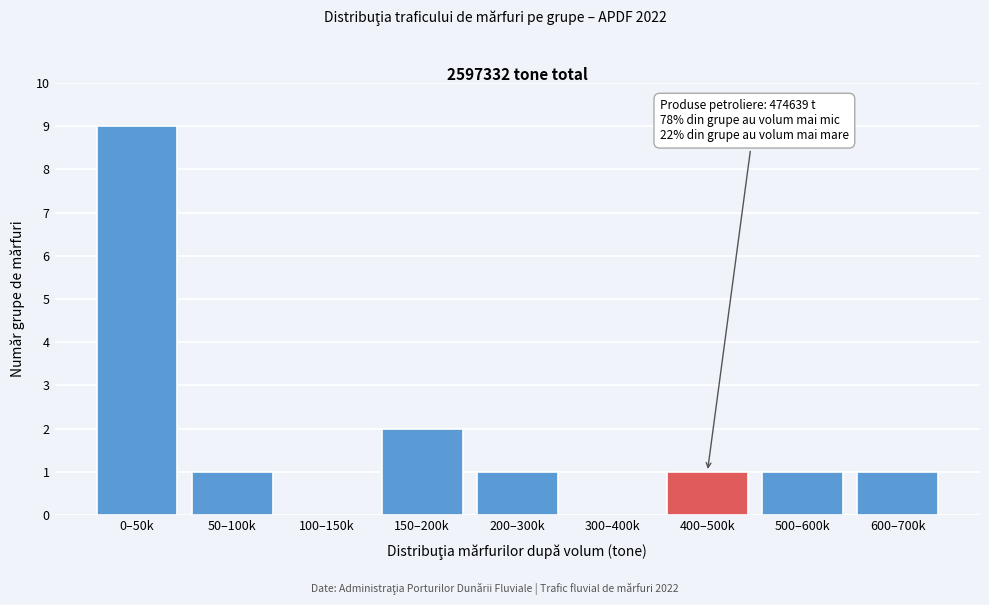

Reading left to right, what are all the values shown in this chart?

0–50k=9	50–100k=1	100–150k=0	150–200k=2	200–300k=1	300–400k=0	400–500k=1	500–600k=1	600–700k=1